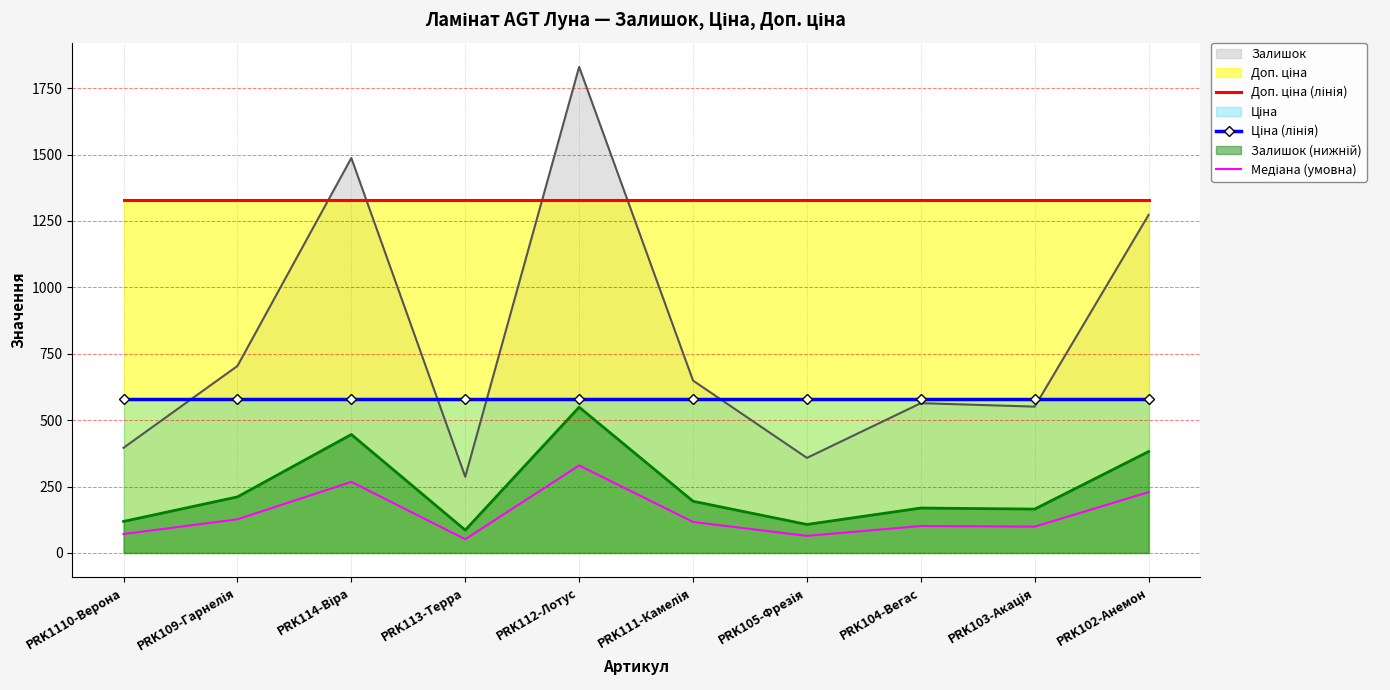

Which series has the widest spread of values?

Залишок